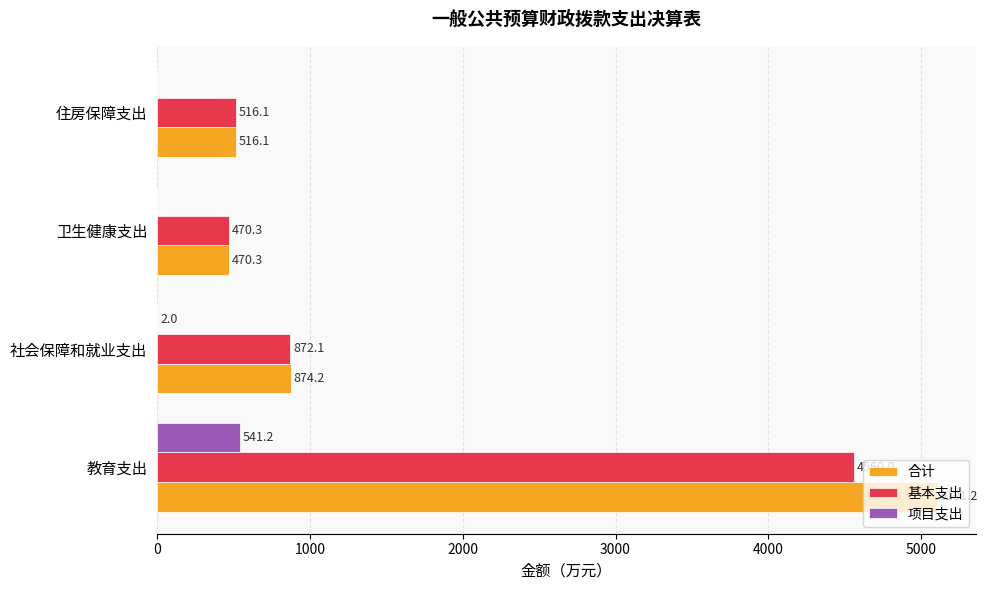

At which label is 合计 closest to 2785?

社会保障和就业支出